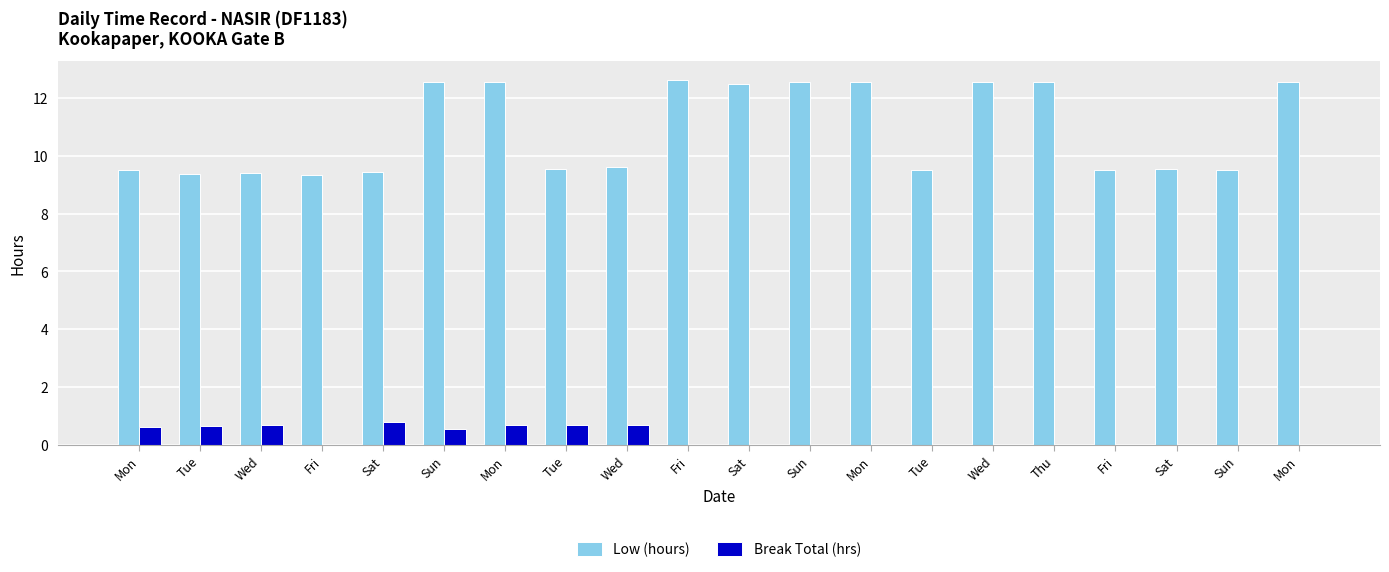

Reading right to left, list all the values displayed in this chart.

Low (hours): Mon=12.6	Sun=9.5	Sat=9.6	Fri=9.5	Thu=12.6	Wed=12.5	Tue=9.5	Mon=12.6	Sun=12.5	Sat=12.5	Fri=12.6	Wed=9.6	Tue=9.6	Mon=12.6	Sun=12.6	Sat=9.4	Fri=9.3	Wed=9.4	Tue=9.4	Mon=9.5
Break Total (hrs): Mon=0.0	Sun=0.0	Sat=0.0	Fri=0.0	Thu=0.0	Wed=0.0	Tue=0.0	Mon=0.0	Sun=0.0	Sat=0.0	Fri=0.0	Wed=0.7	Tue=0.7	Mon=0.7	Sun=0.5	Sat=0.8	Fri=0.0	Wed=0.7	Tue=0.7	Mon=0.6